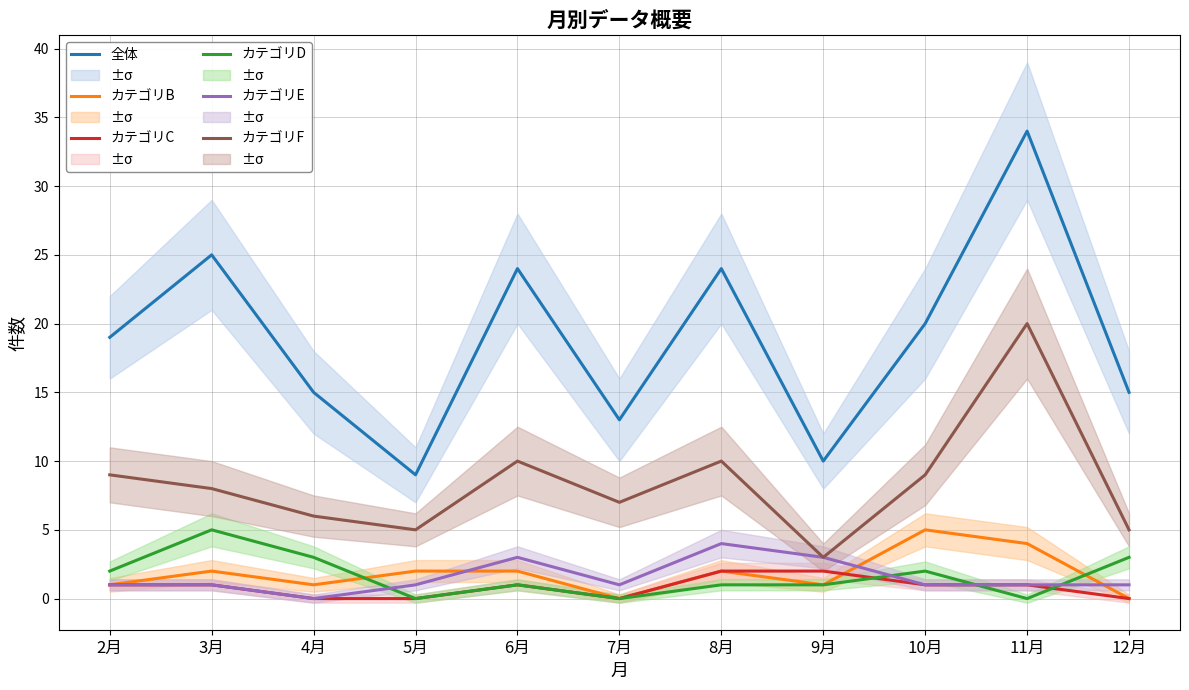

Is the value of カテゴリC at 3月 greater than the value of 全体 at 7月?

No